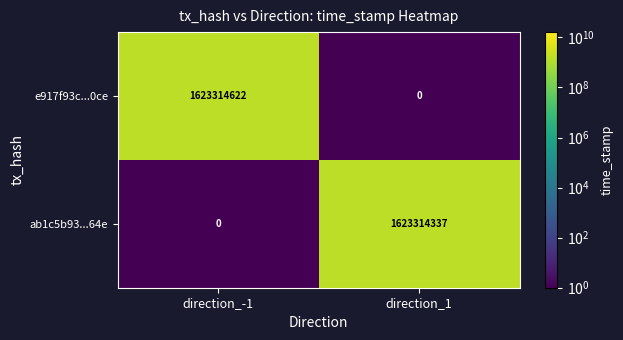

What is the difference between the maximum and minimum values in the e917f93c...0ce series?

1623314622